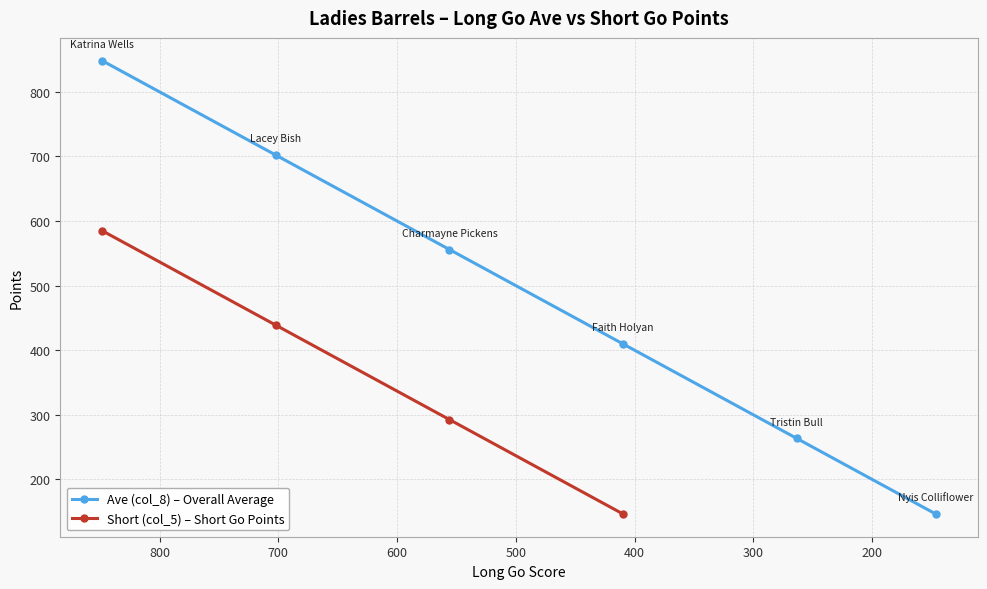

What position from the left is x_values?

1